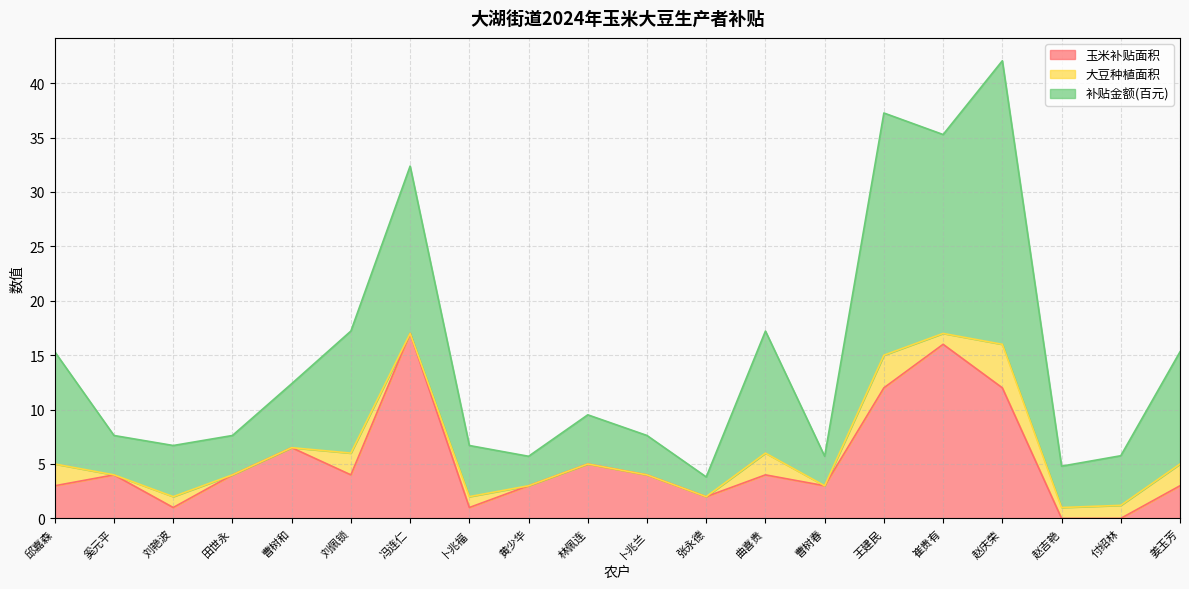

The 玉米补贴面积 series shows 5.5 at 卜兆兰. True or false?

False